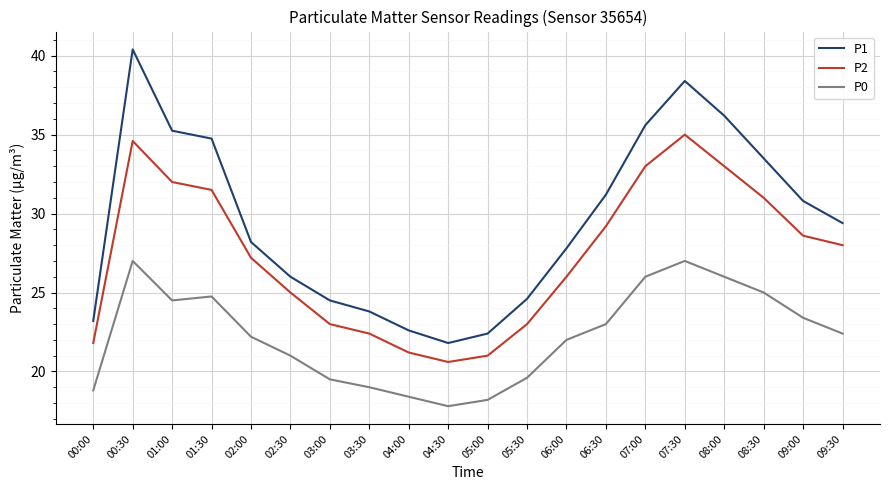

Is it true that P0 equals 26.0 at 08:00?

True